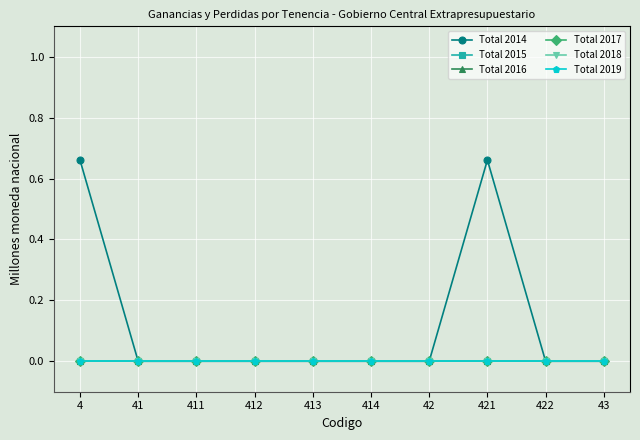

True or false: Total 2019 has a value of 0.0 at 412.

True